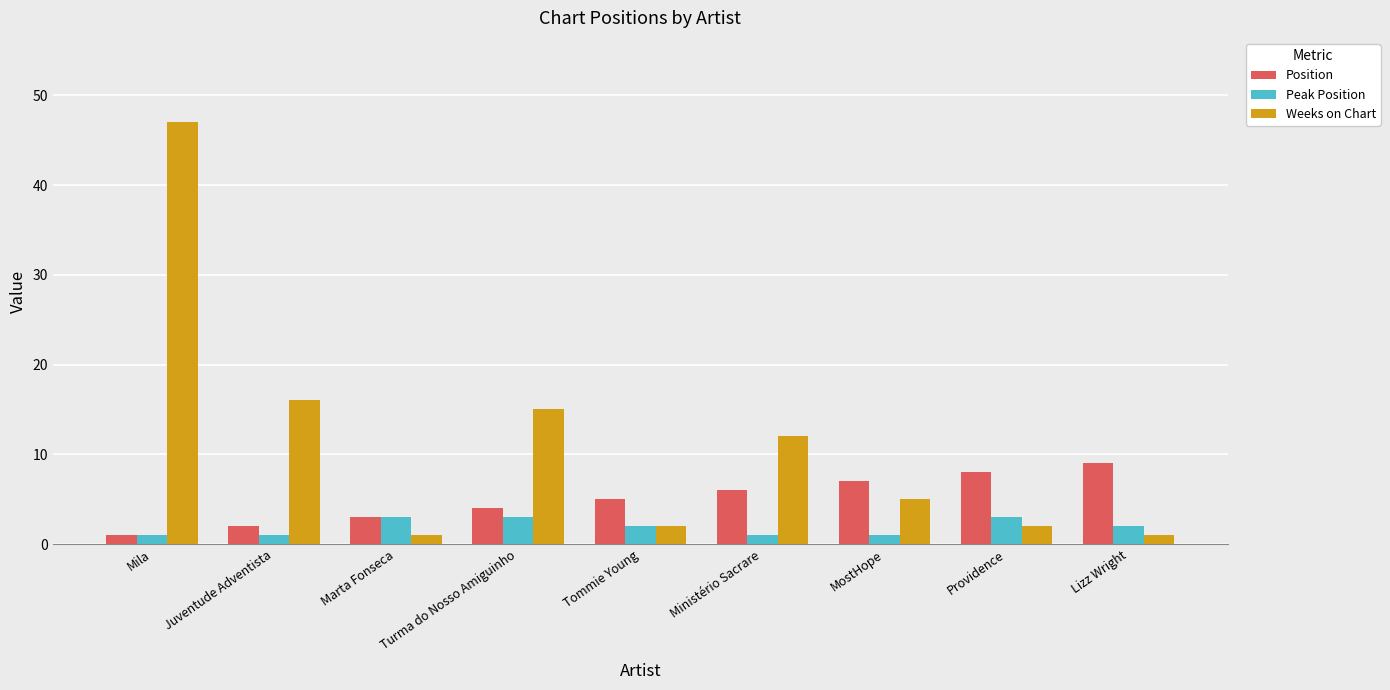

What is the label of the 6th bar from the right?

Turma do Nosso Amiguinho